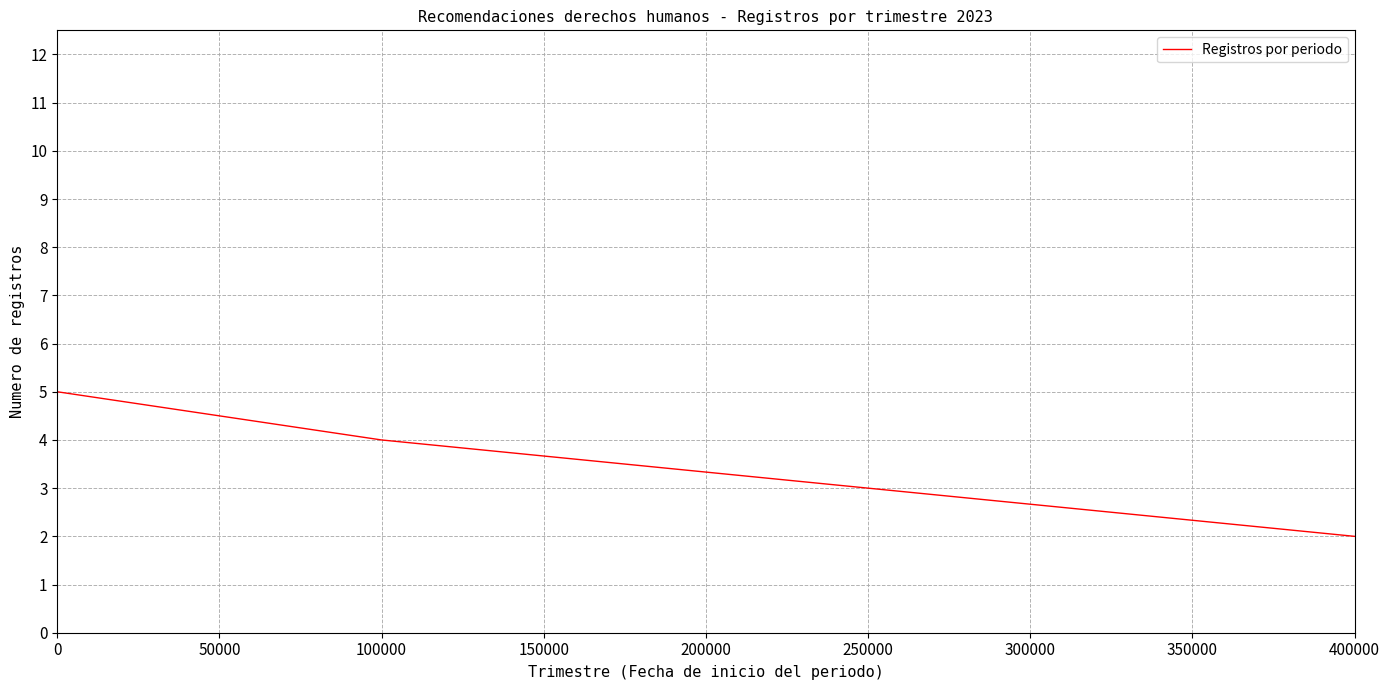

How many lines are shown in the chart?

1